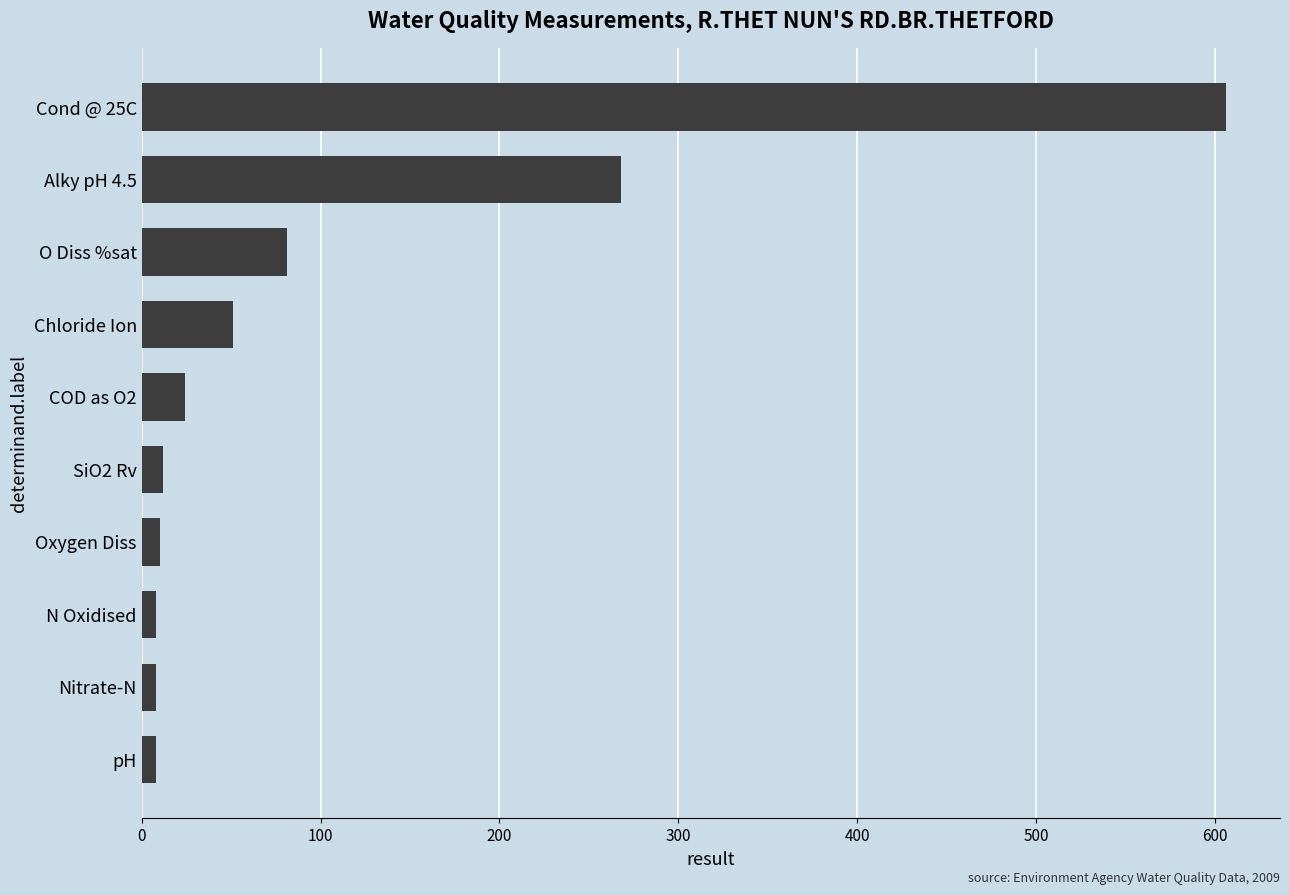

What is the difference between the second highest and minimum values?

260.0